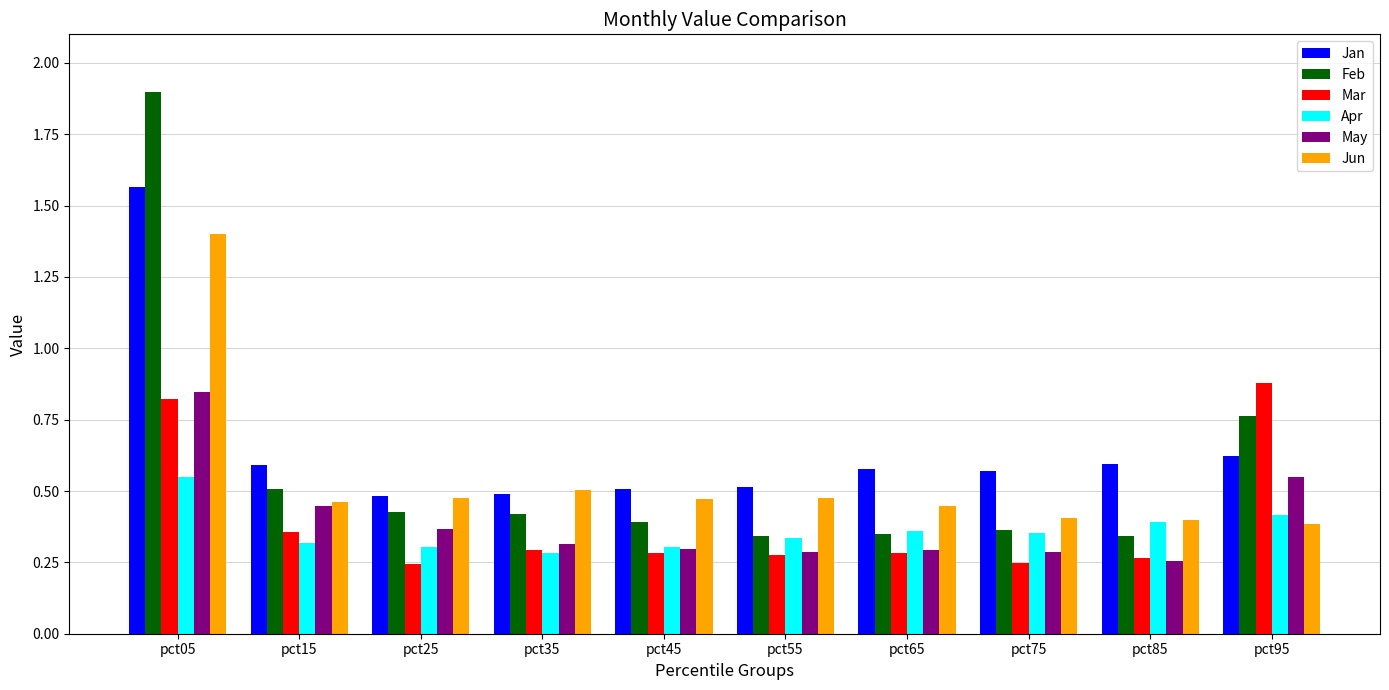

At how many categories does at least one series exceed 0?

10